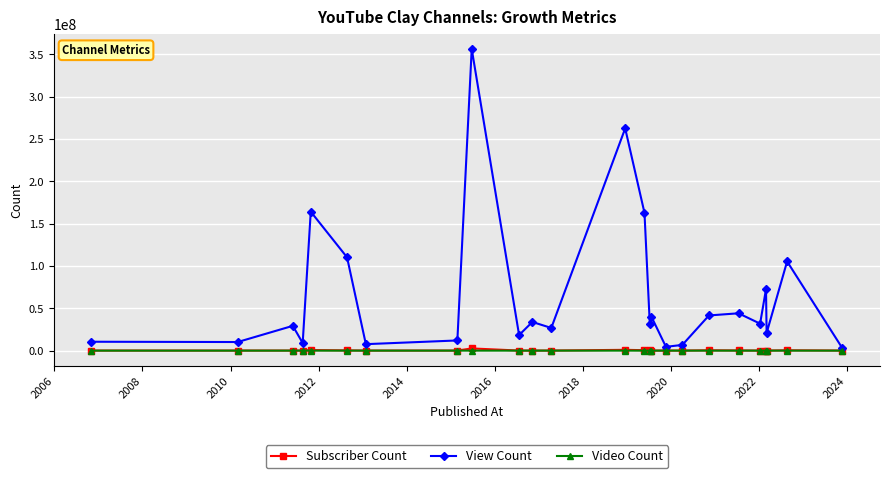

Which series has the widest spread of values?

View Count